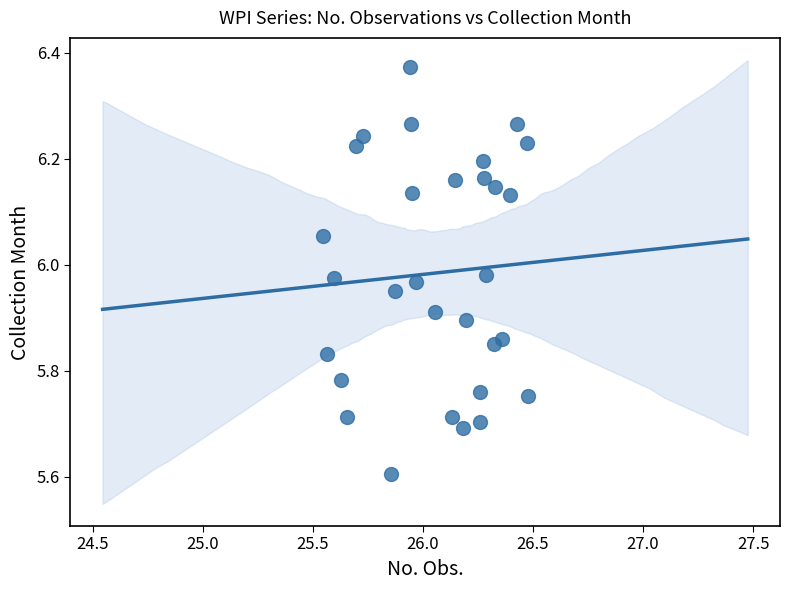

What is the range of X values (max minus min)?

0.9